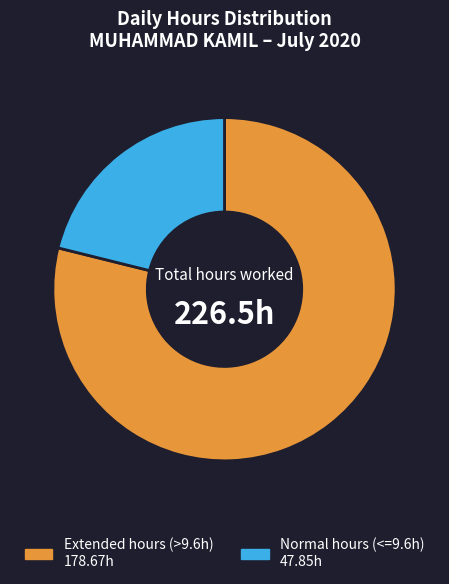

Is there a majority slice in this chart?

Yes